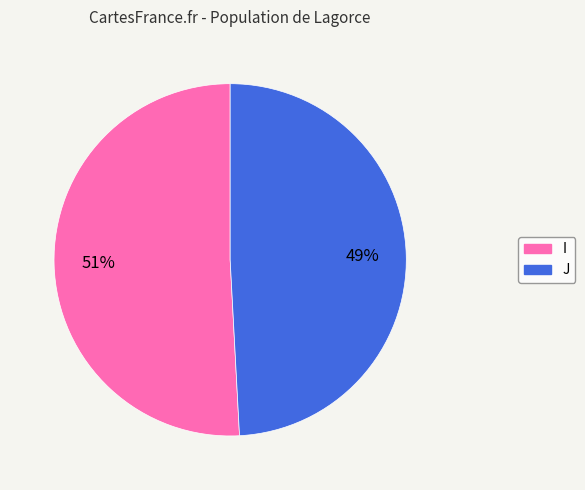

Does J account for over 50% of the chart?

No